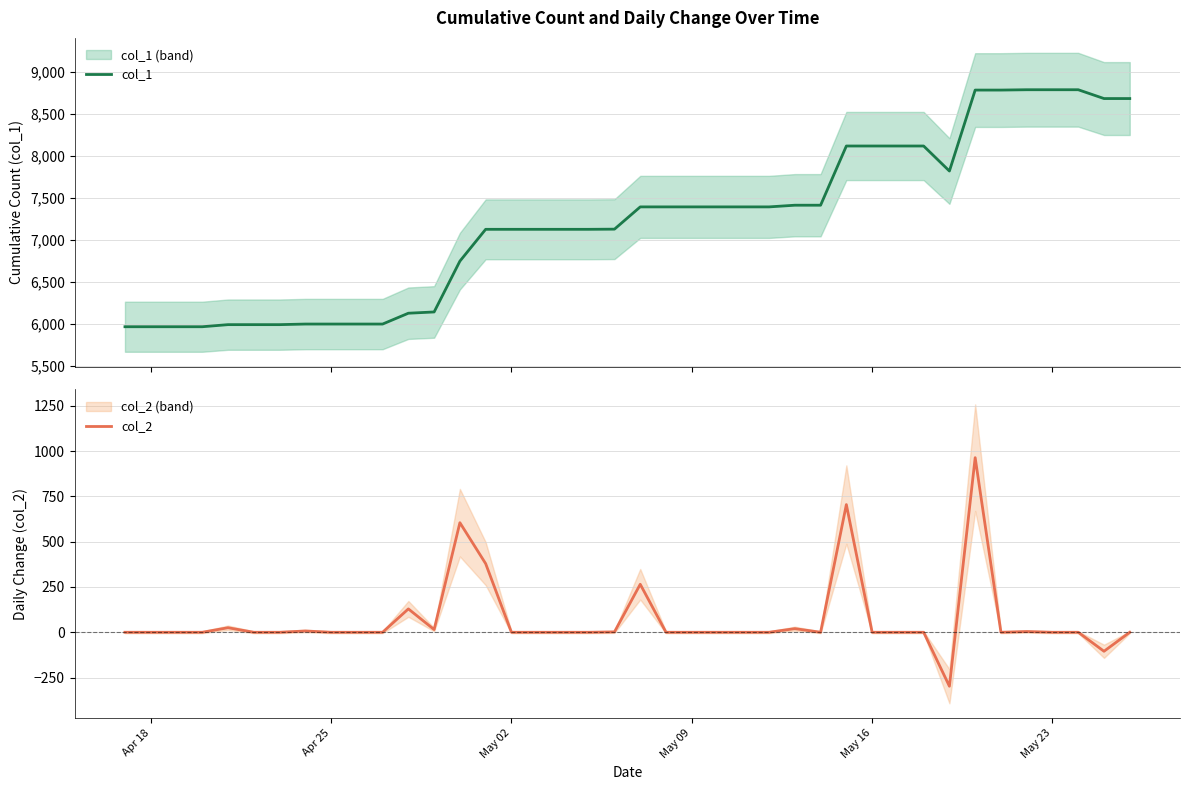

What is the lowest value of the col_2 series?

-298